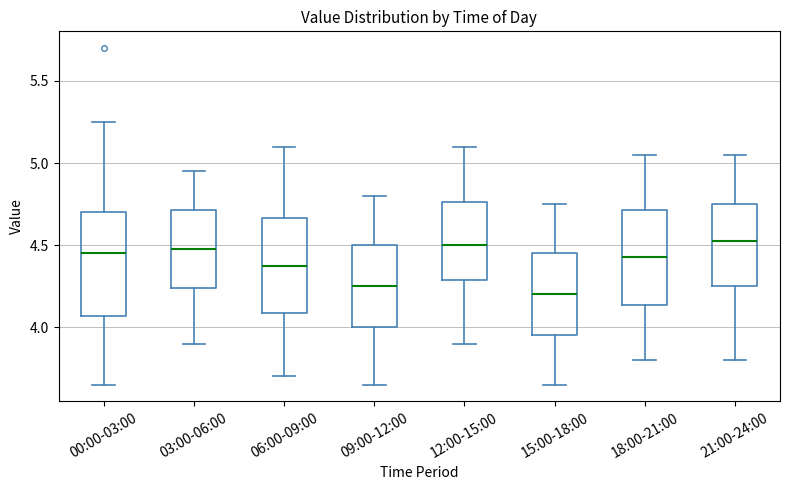

Reading left to right, transcribe this box plot: for each box, give where its median line is, the range the box spans, and where its two whiskers end, as read against the y-axis. The values are not printed on the chart, so give them approximately, as read against the axis.

00:00-03:00: median 4.45, box 4.05 to 4.70, whiskers 3.65 to 5.25
03:00-06:00: median 4.50, box 4.25 to 4.70, whiskers 3.90 to 4.95
06:00-09:00: median 4.40, box 4.10 to 4.65, whiskers 3.70 to 5.10
09:00-12:00: median 4.25, box 4.00 to 4.50, whiskers 3.65 to 4.80
12:00-15:00: median 4.50, box 4.30 to 4.75, whiskers 3.90 to 5.10
15:00-18:00: median 4.20, box 3.95 to 4.45, whiskers 3.65 to 4.75
18:00-21:00: median 4.45, box 4.15 to 4.70, whiskers 3.80 to 5.05
21:00-24:00: median 4.55, box 4.25 to 4.75, whiskers 3.80 to 5.05